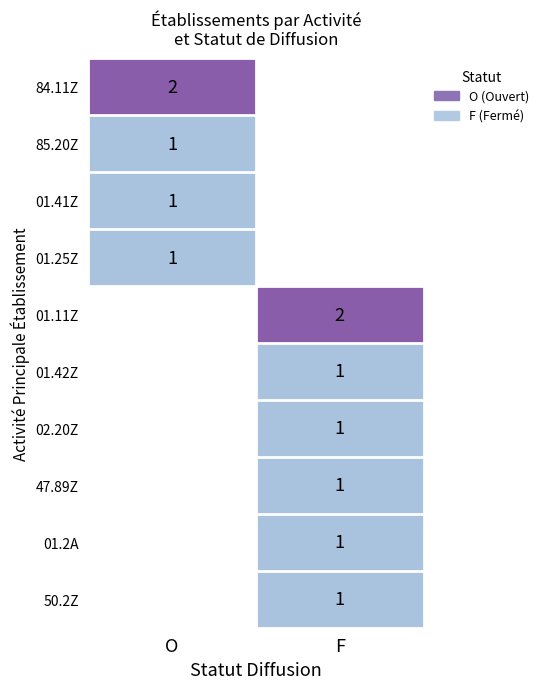

Is it true that 01.2A equals 1 at F?

True